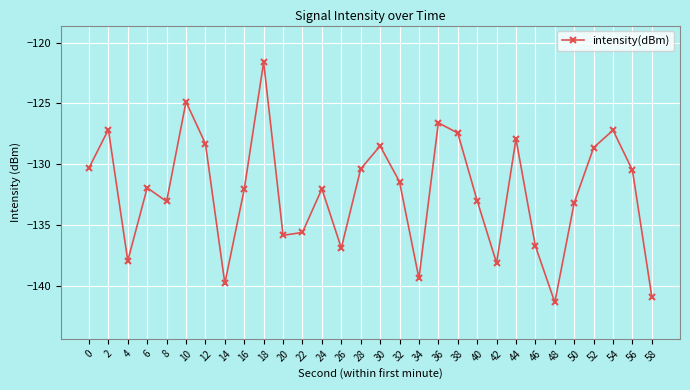

Is it true that the value at 14 is -95.7?

False